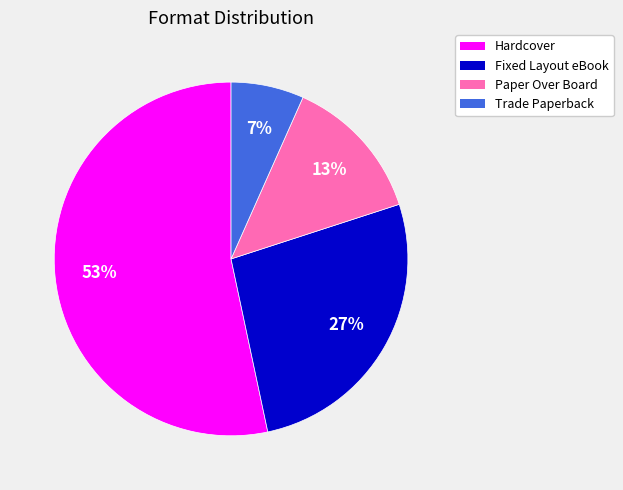

Is the sum of Trade Paperback and Fixed Layout eBook greater than half?

No